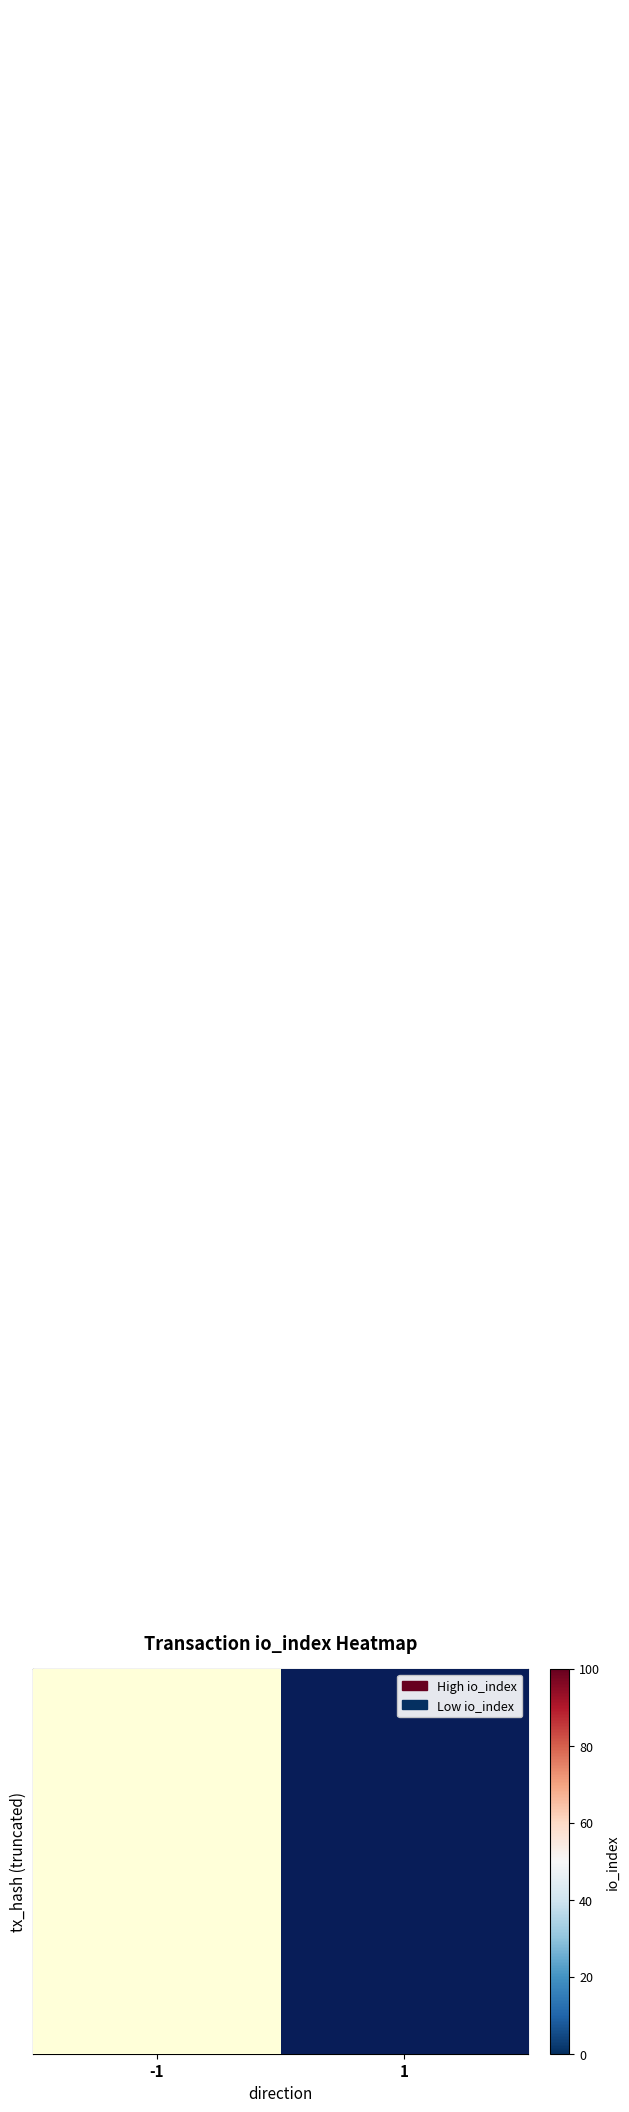

At which category is the sum across all series the highest?

1